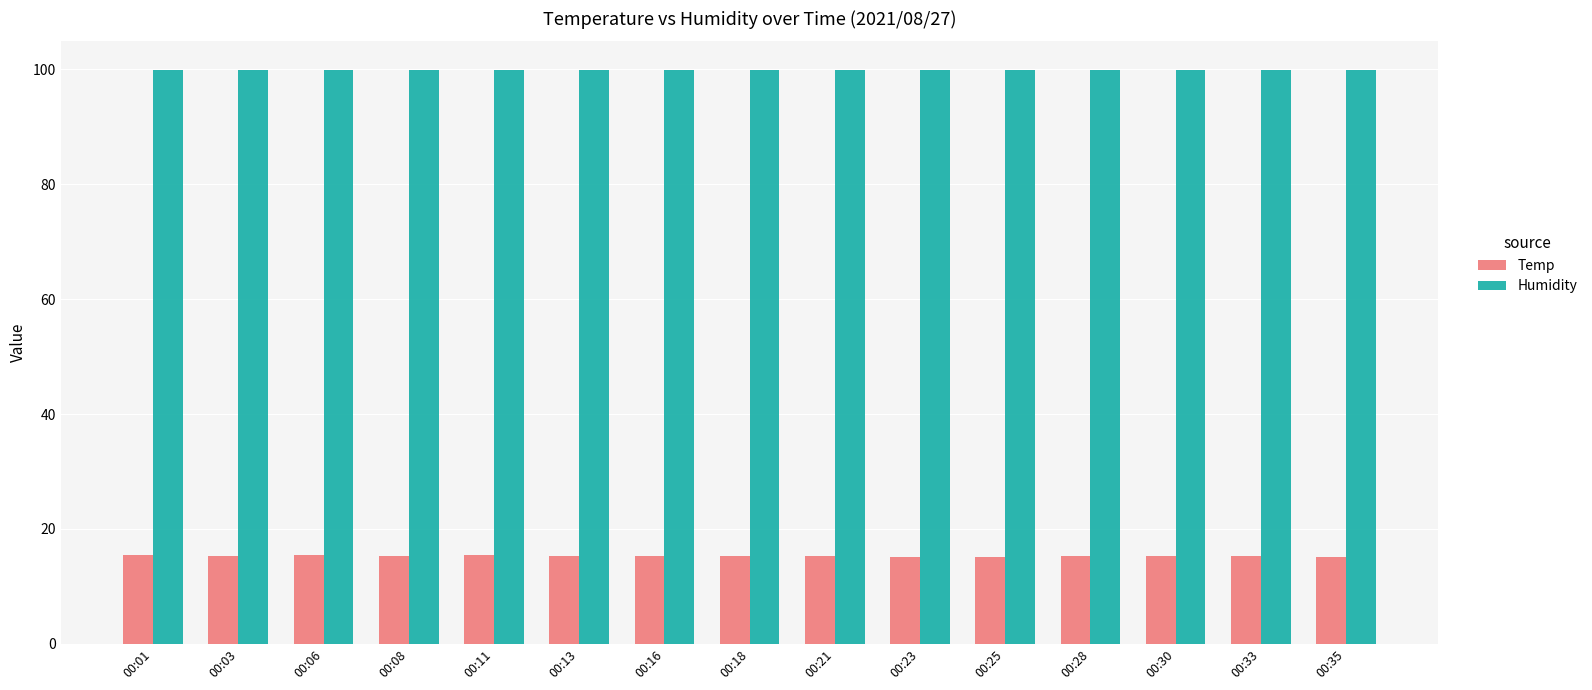

What is the difference between the highest and lowest values at 00:16?

84.7